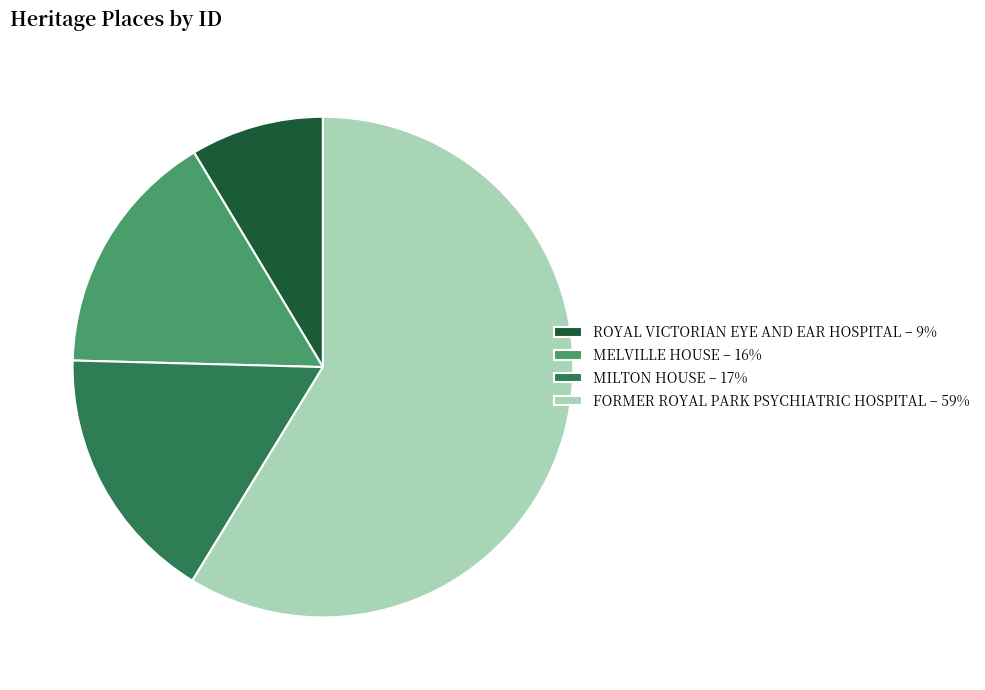

Which slice represents more than half of the pie?

FORMER ROYAL PARK PSYCHIATRIC HOSPITAL